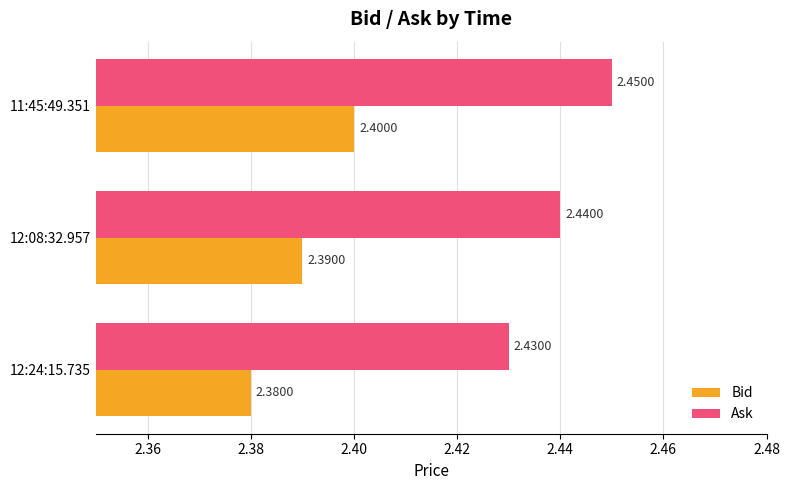

Rank the series by their maximum value, from lowest to highest.

Bid, Ask